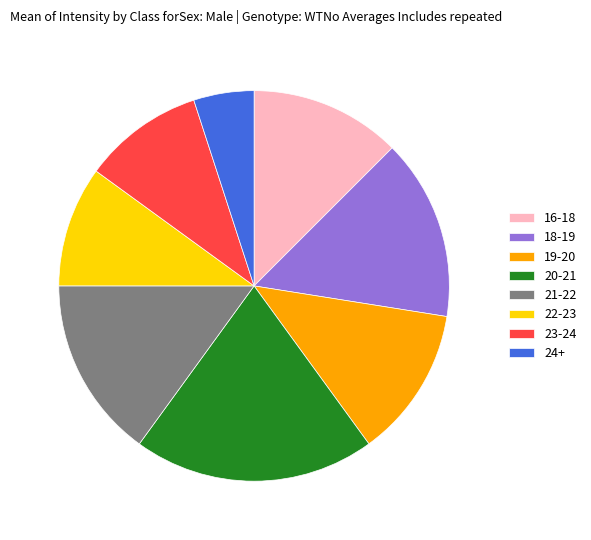

What is the smallest slice in the pie chart?

24+